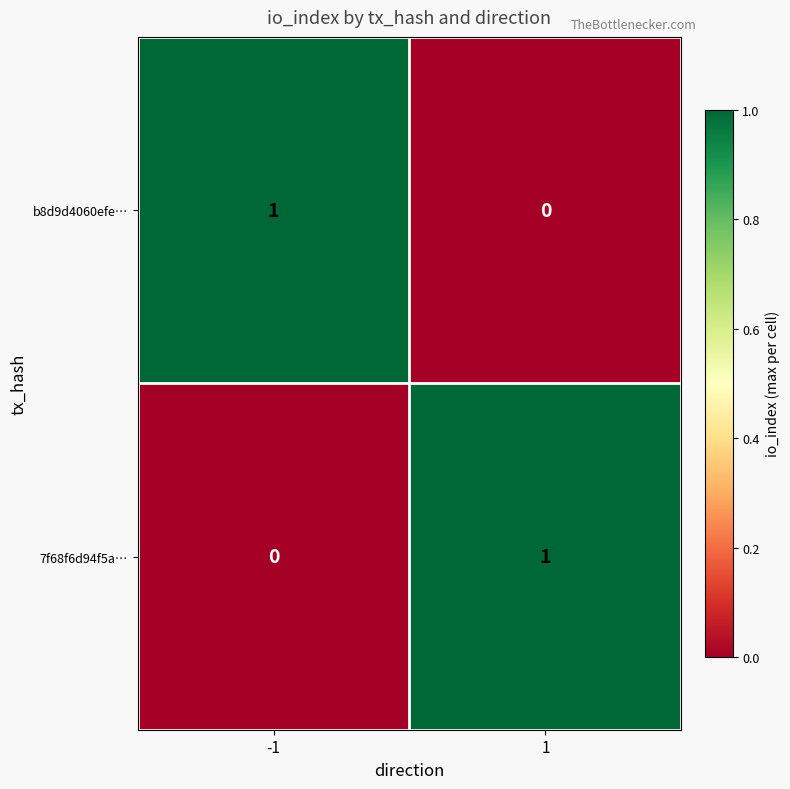

Reading left to right, transcribe all the data shown in this chart.

b8d9d4060efe…: 1	0
7f68f6d94f5a…: 0	1